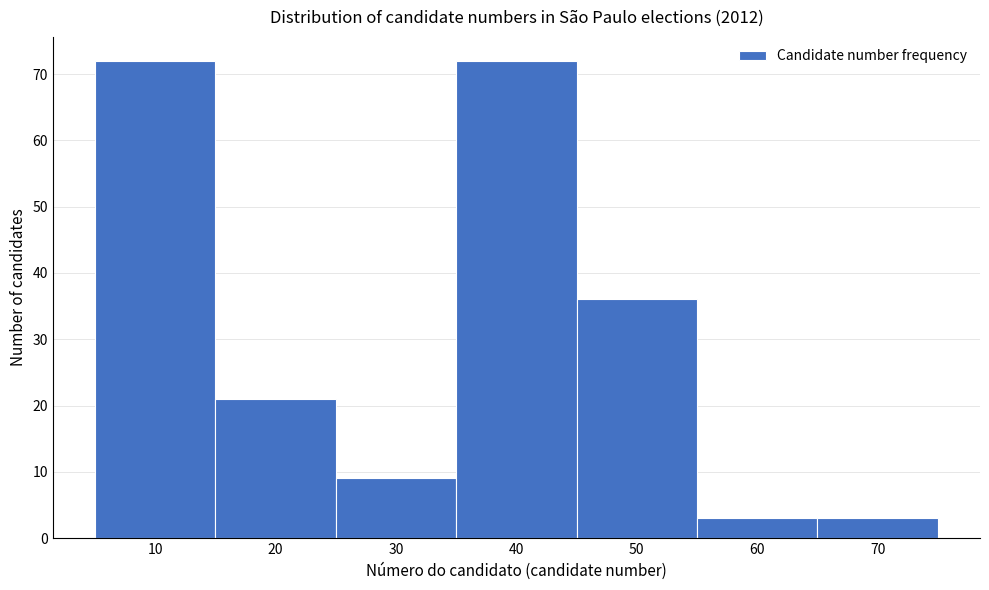

Reading left to right, transcribe all the data shown in this chart.

10=72	20=21	30=9	40=72	50=36	60=3	70=3